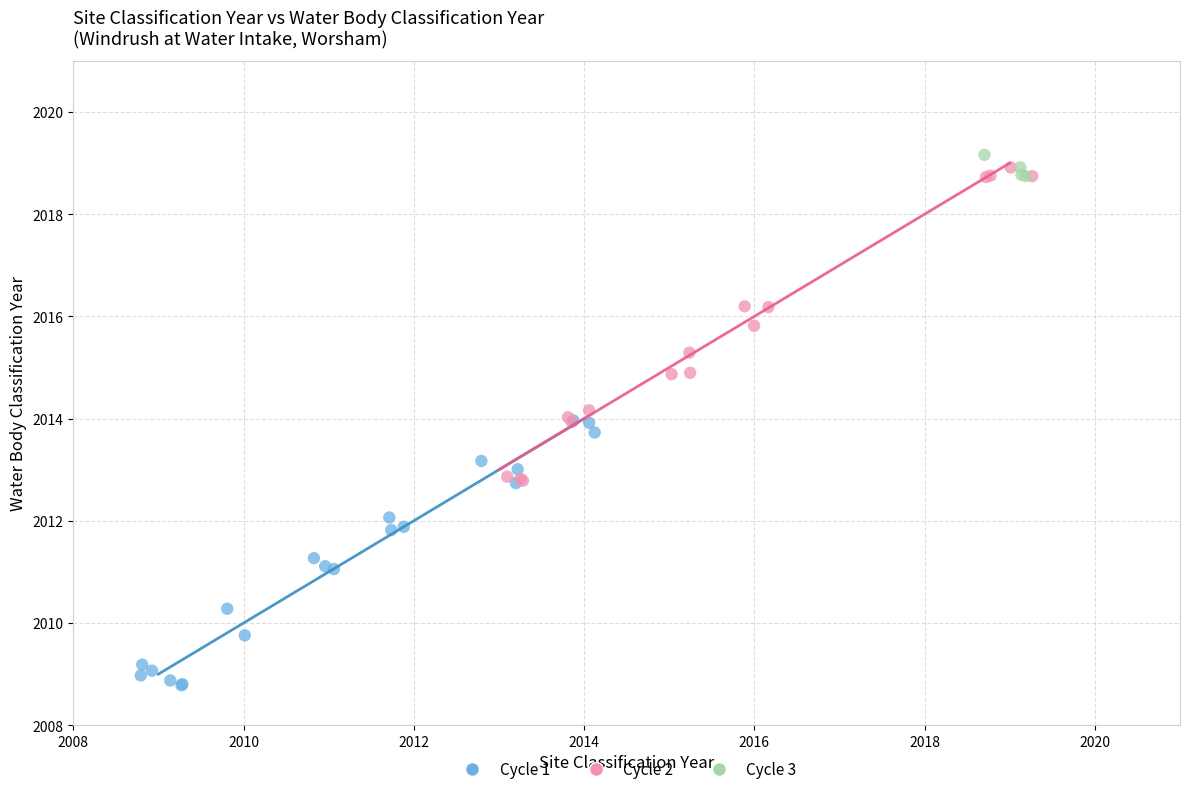

Which series reaches the maximum Y coordinate?

Cycle 3